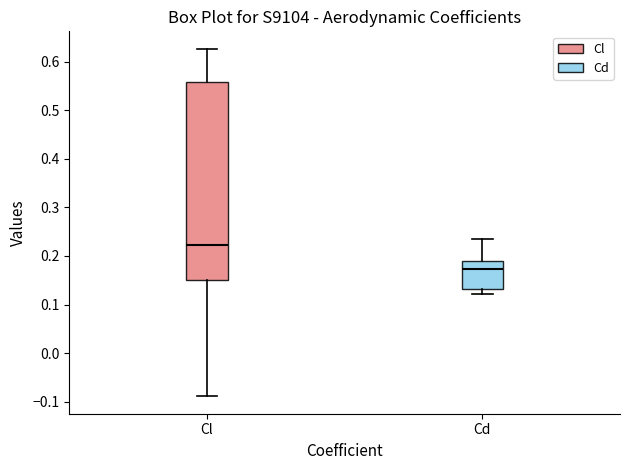

Reading left to right, transcribe this box plot: for each box, give where its median line is, the range the box spans, and where its two whiskers end, as read against the y-axis. The values are not printed on the chart, so give them approximately, as read against the axis.

Cl: median 0.22, box 0.15 to 0.56, whiskers -0.09 to 0.63
Cd: median 0.17, box 0.13 to 0.19, whiskers 0.12 to 0.24